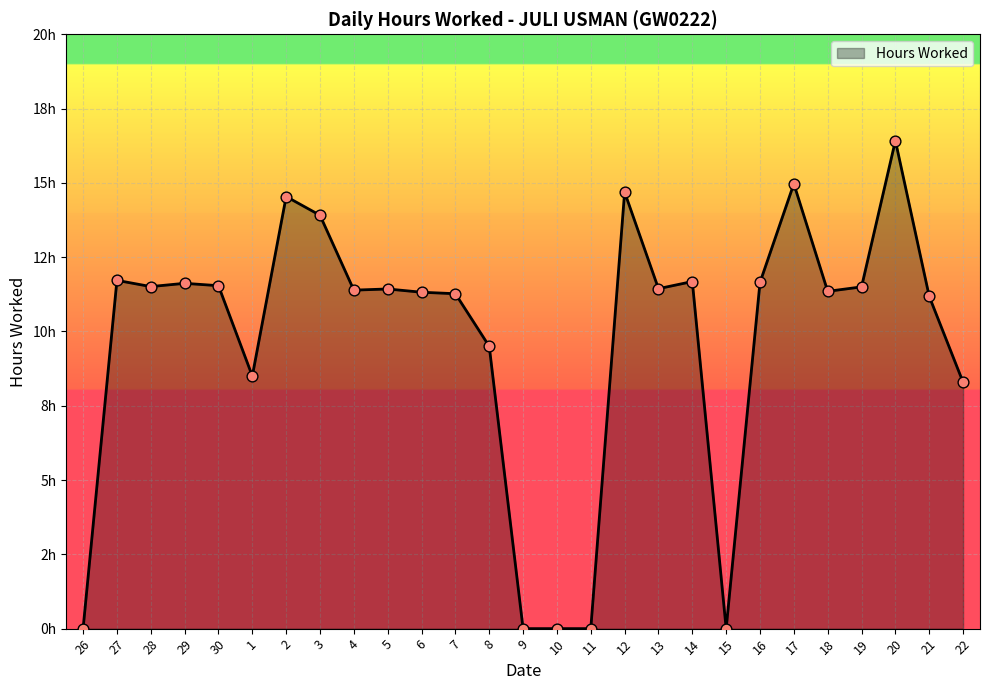

Approximately how many times larger is the value at 19 compared to 13?

1.0